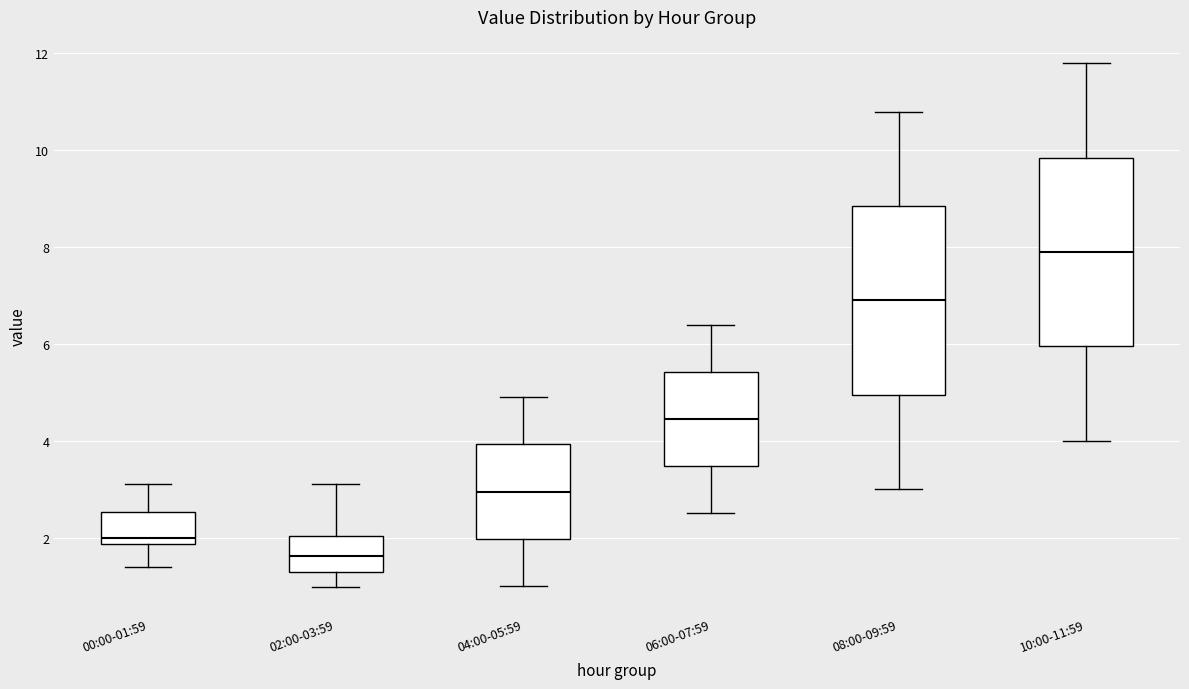

Where does the upper whisker of the box for 06:00-07:59 end on the y-axis? The values are not printed on the chart, so give them approximately, as read against the axis.

6.4